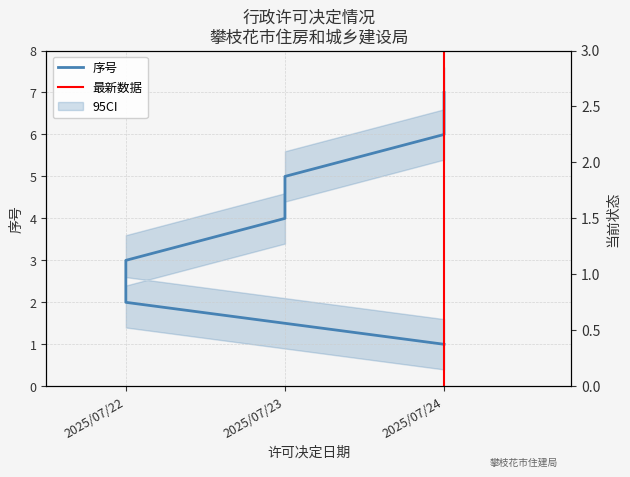

Does the chart display data point markers on the line(s)?

No